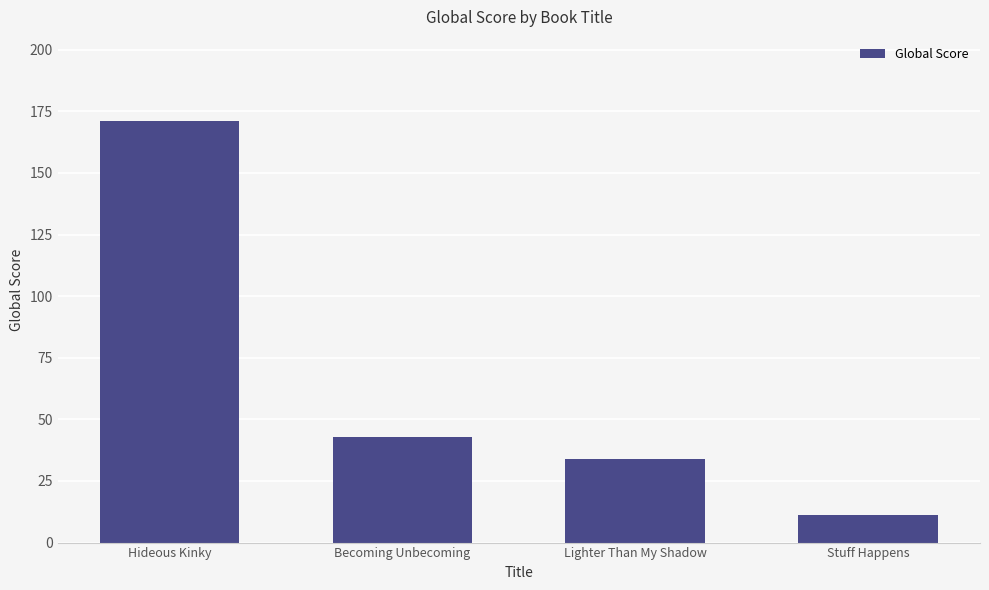

The value at Hideous Kinky is 171. True or false?

True